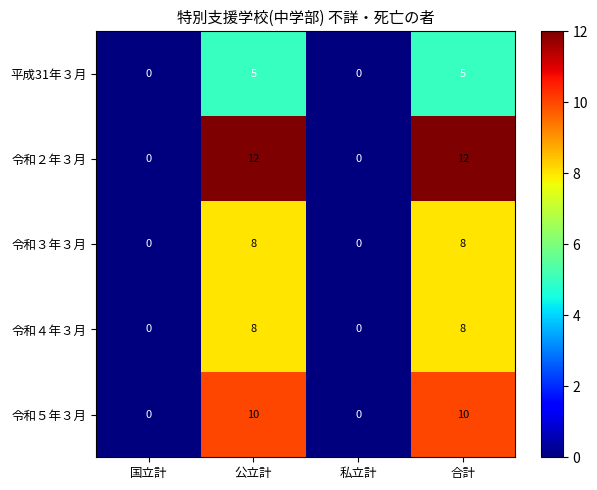

The value of 令和３年３月 at 合計 is 8. True or false?

True